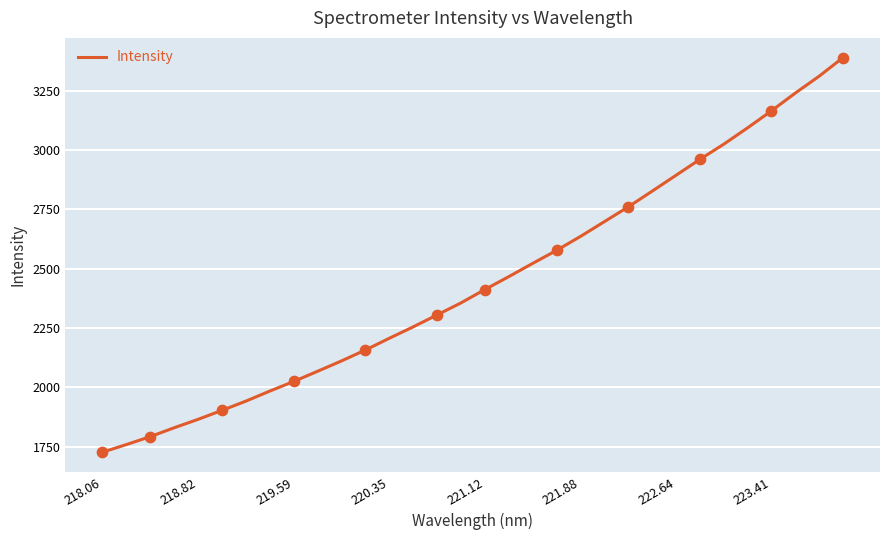

What is the smallest value displayed?

1726.1